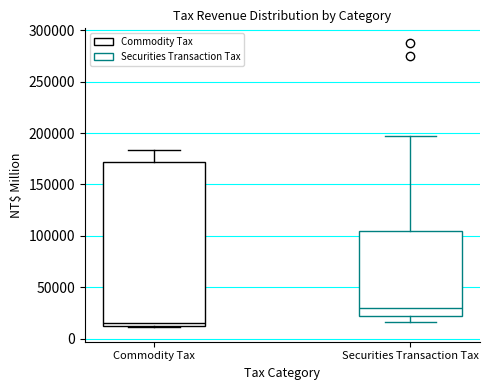

Reading left to right, read every box against the y-axis: the position of its median line, the range the box covers, and the ends of its whiskers. The values are not printed on the chart, so give them approximately, as read against the axis.

Commodity Tax: median 15000, box 10000 to 170000, whiskers 10000 (just below the box's lower edge) to 185000
Securities Transaction Tax: median 30000, box 20000 to 105000, whiskers 15000 to 195000